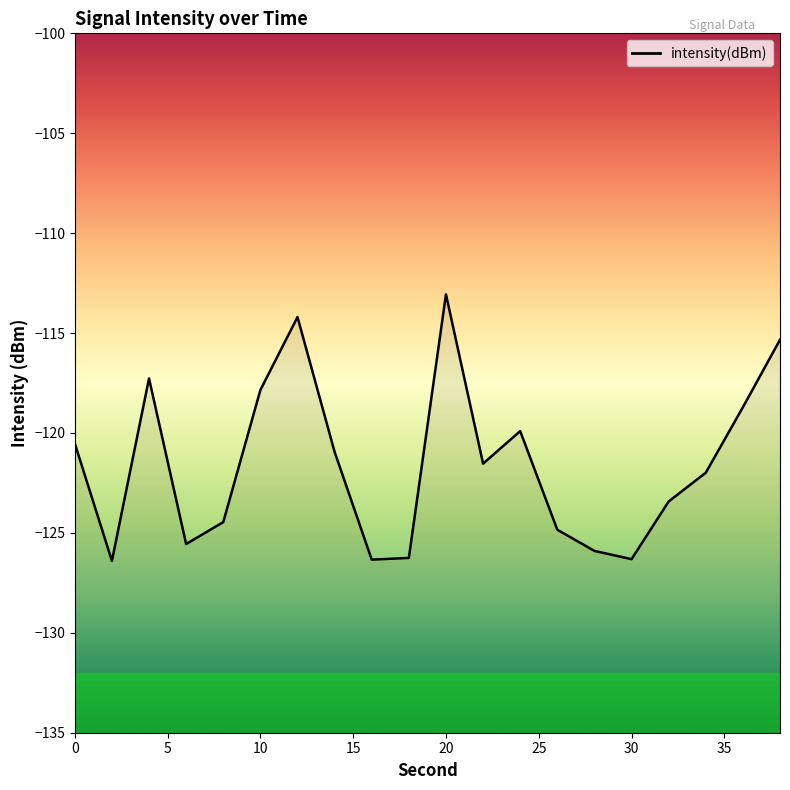

At which category does the chart reach its peak across all series?

20